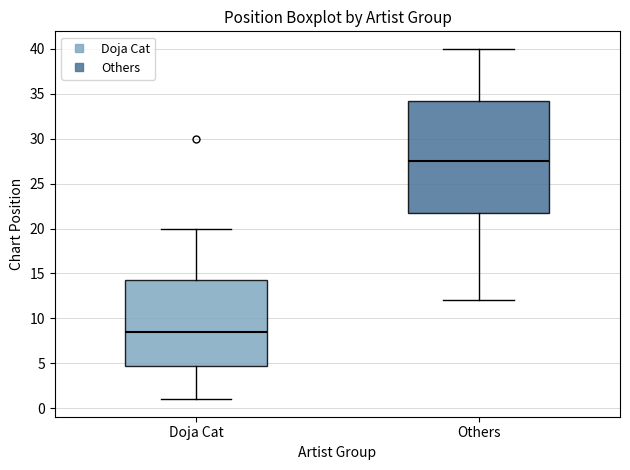

Where is the lower edge of the box for Doja Cat on the y-axis? The values are not printed on the chart, so give them approximately, as read against the axis.

5.0